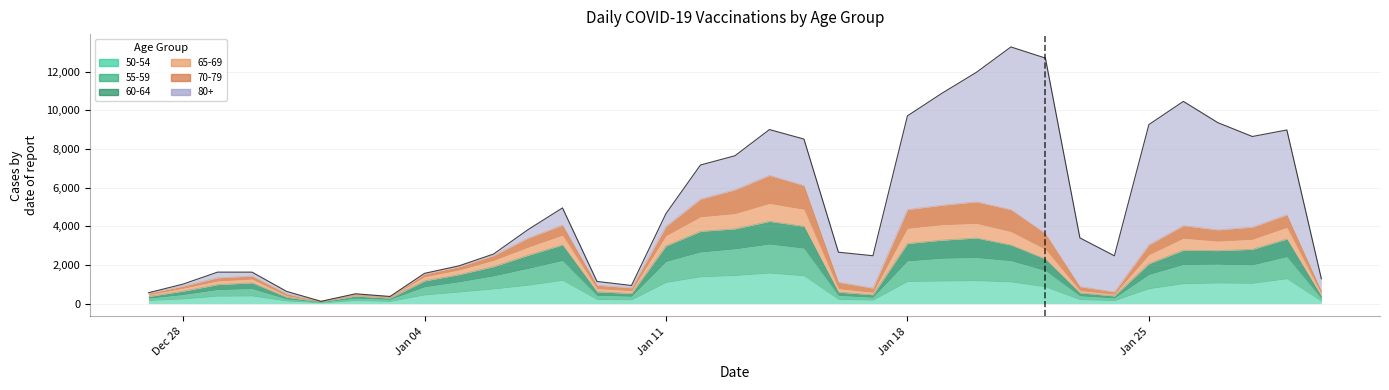

How many interior local peaks does the 55-59 series have?

7